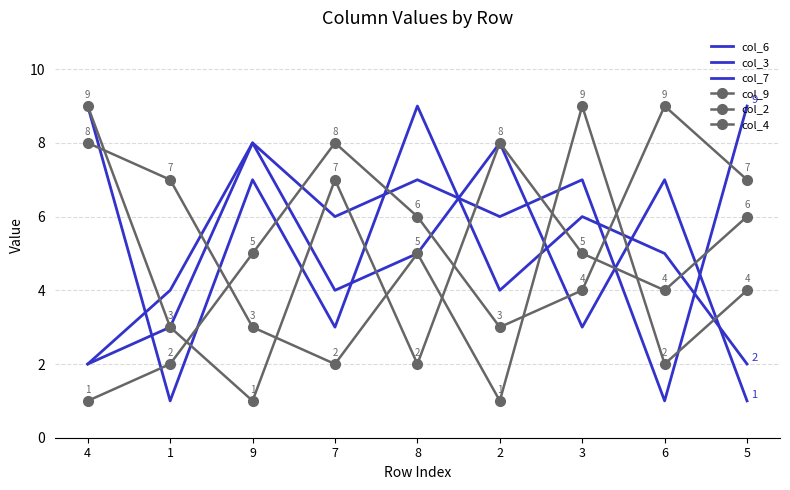

What is the value of the col_3 point at the 1st from the left?

2